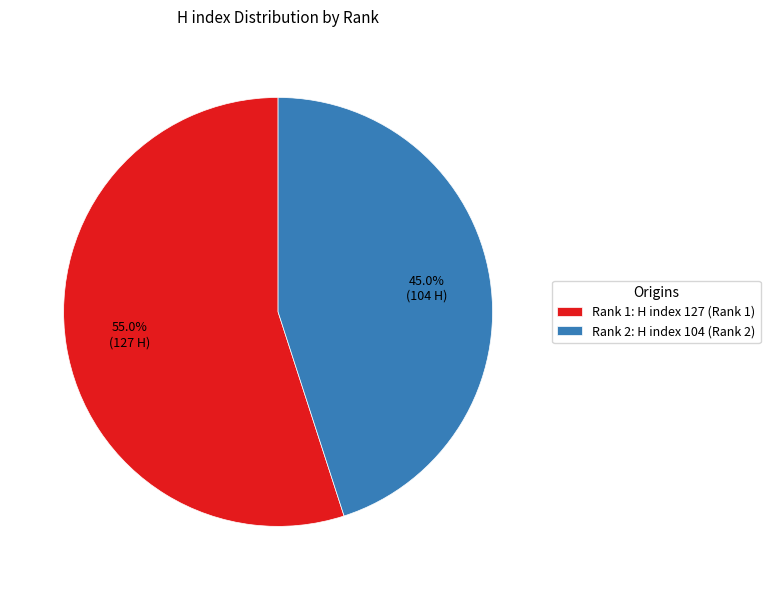

What is the smallest slice in the pie chart?

Rank 2: H index 104 (Rank 2)